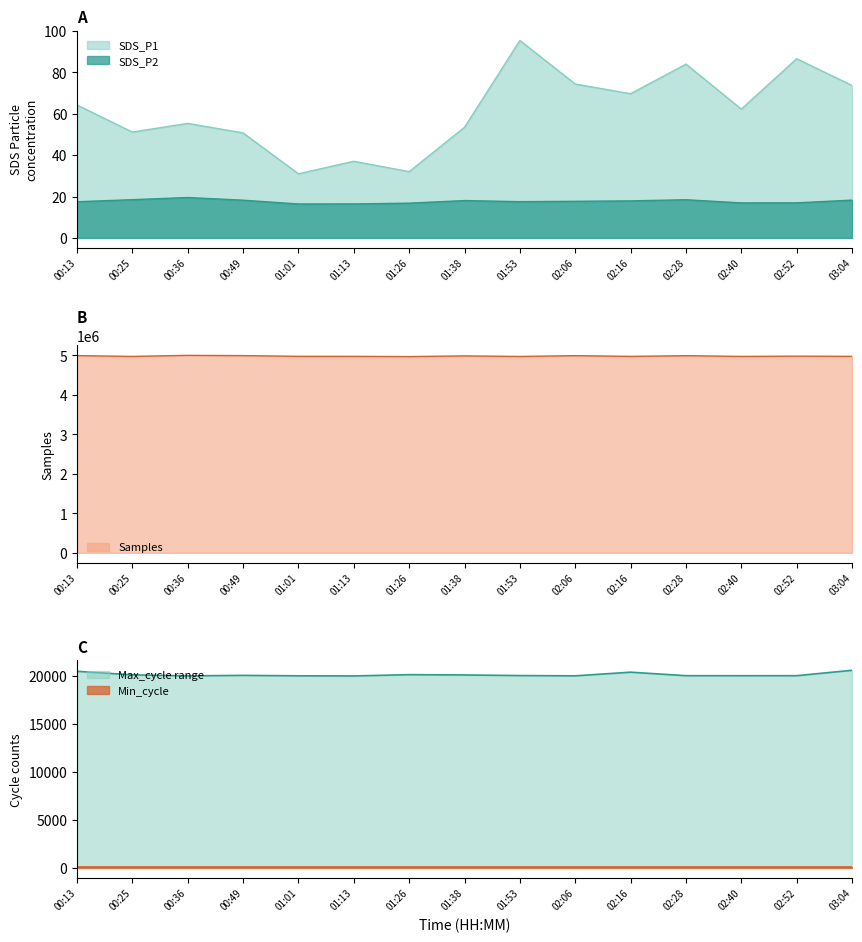

The value of SDS_P1 at 01:13 is 37.0. True or false?

True